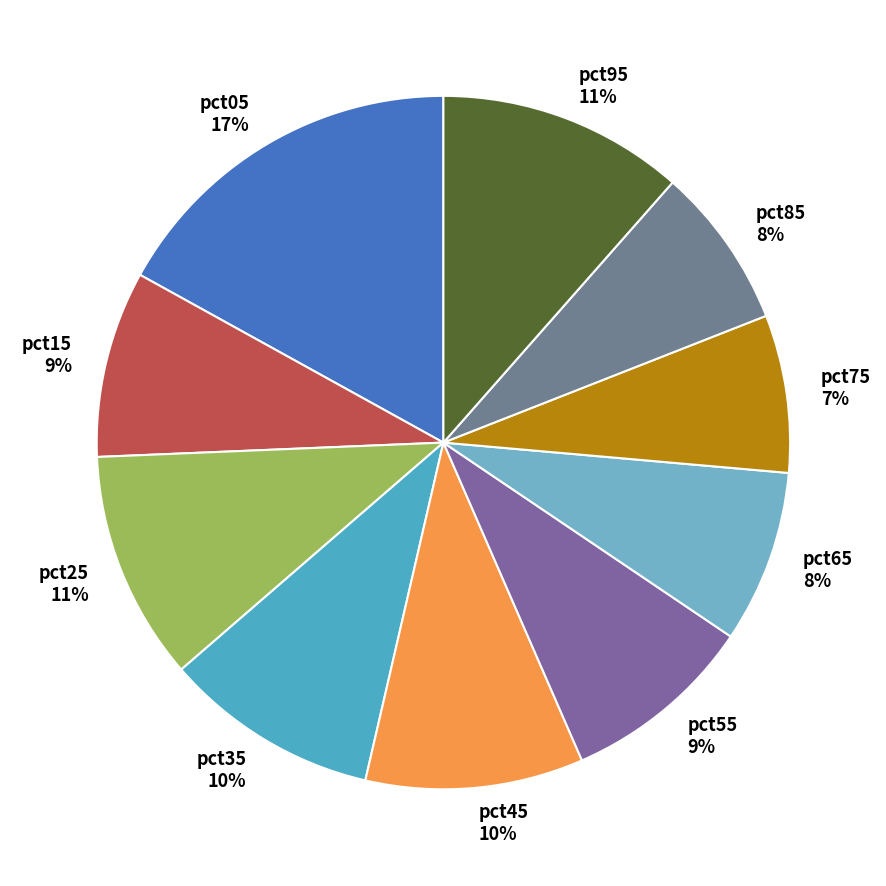

True or false: pct45 accounts for 1% of the total.

False